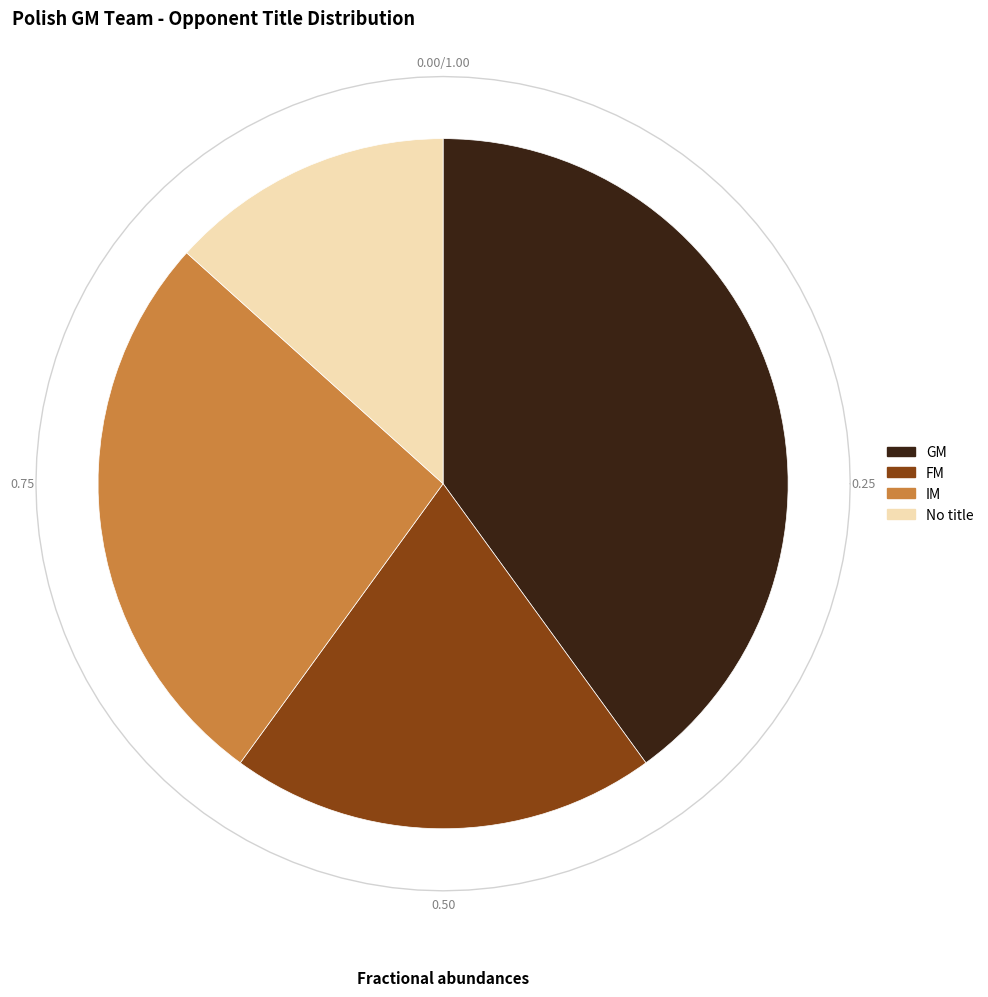

To the nearest percent, what portion does  represent?

35%